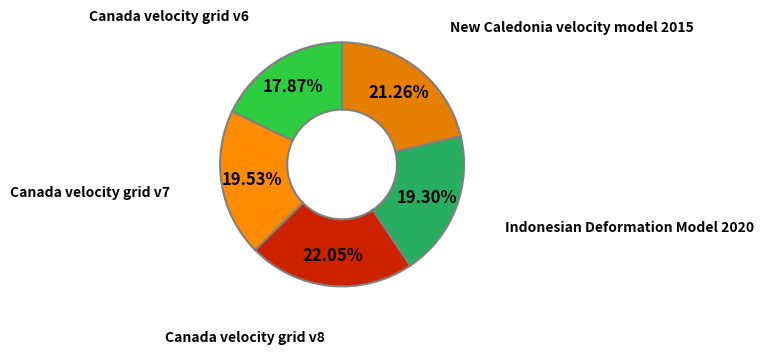

Which category has the smallest portion of the pie?

Canada velocity grid v6